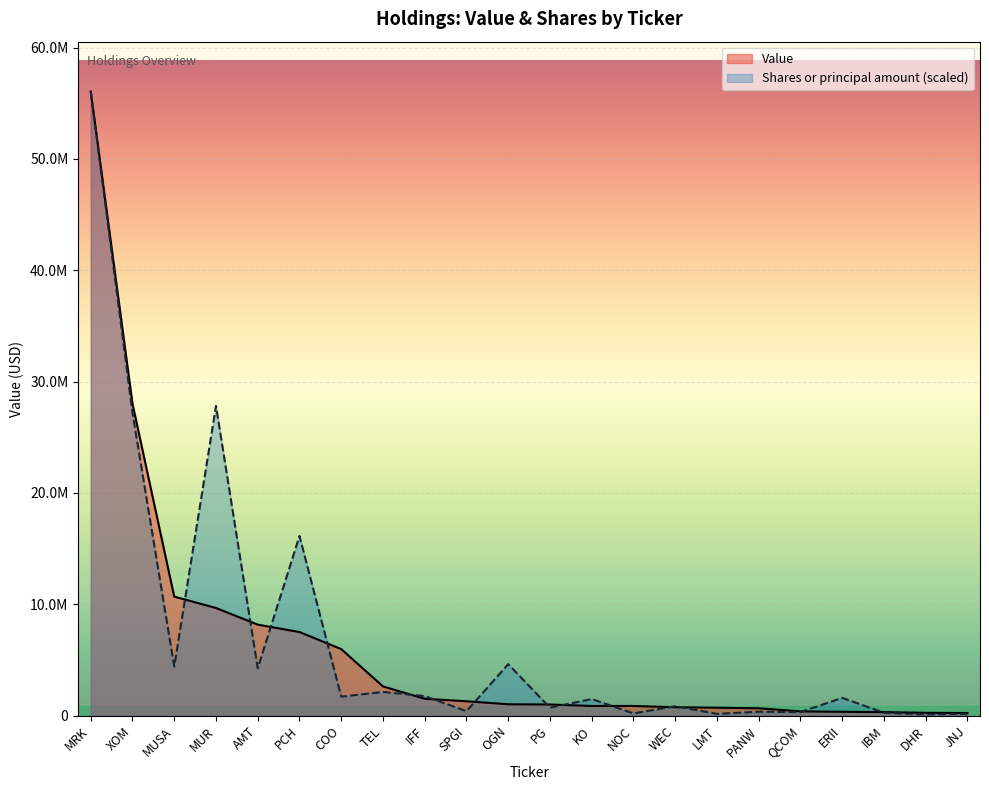

Which has a higher value, ERII or LMT?

LMT